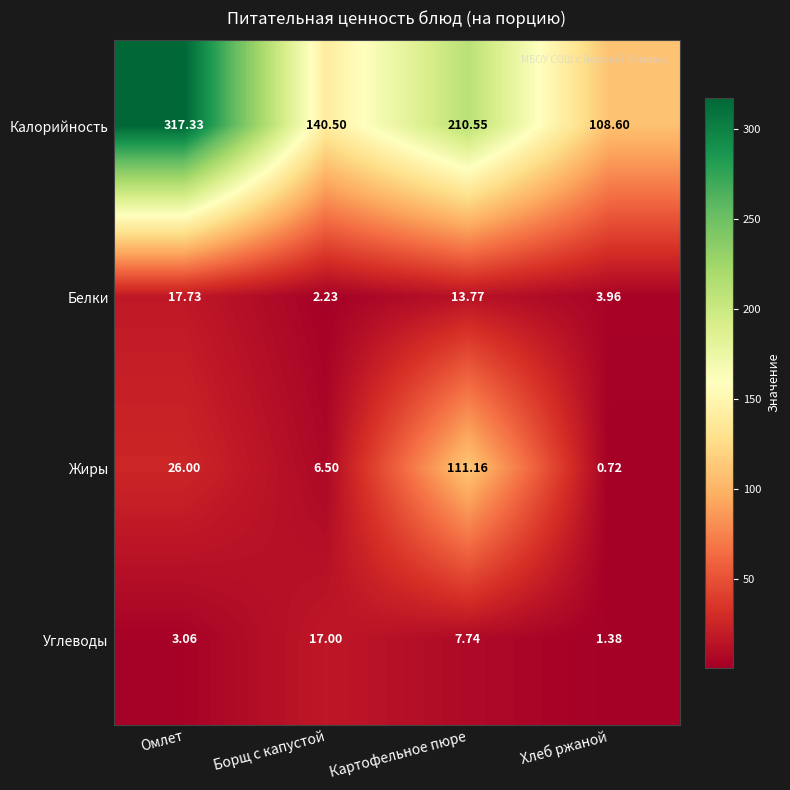

Which series has the widest spread of values?

Калорийность